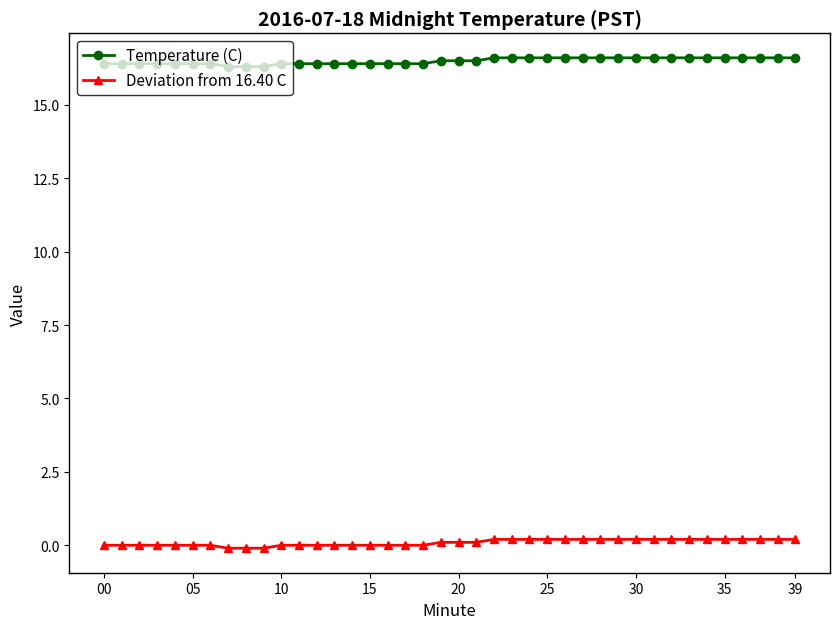

Rank the series by their maximum value, from lowest to highest.

Deviation from 16.40 C, Temperature (C)